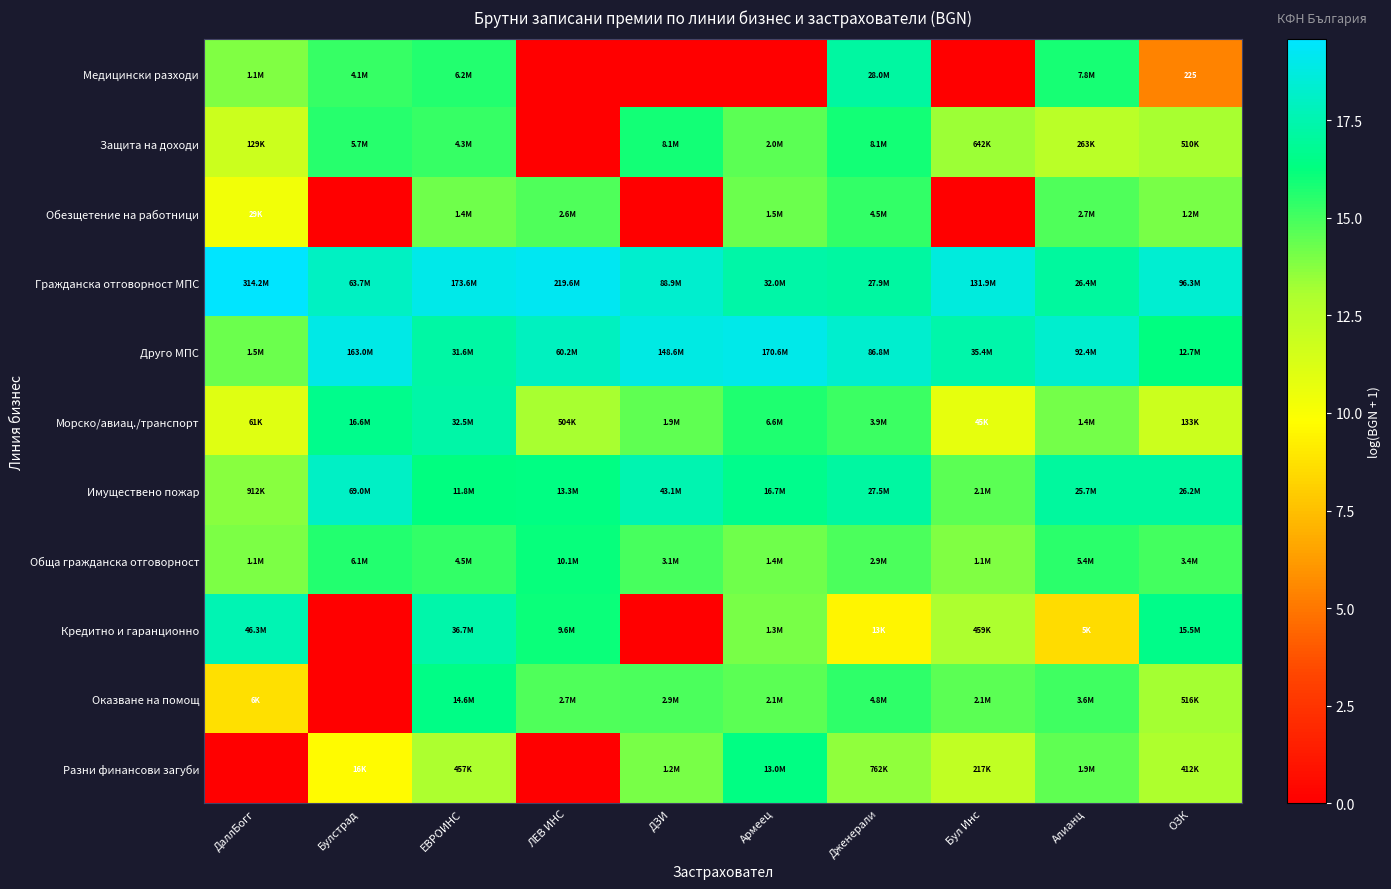

At Алианц, list the series in order from smallest to largest.

Кредитно и гаранционно, Защита на доходи, Морско/авиац./транспорт, Разни финансови загуби, Обезщетение на работници, Оказване на помощ, Обща гражданска отговорност, Медицински разходи, Имуществено пожар, Гражданска отговорност МПС, Друго МПС